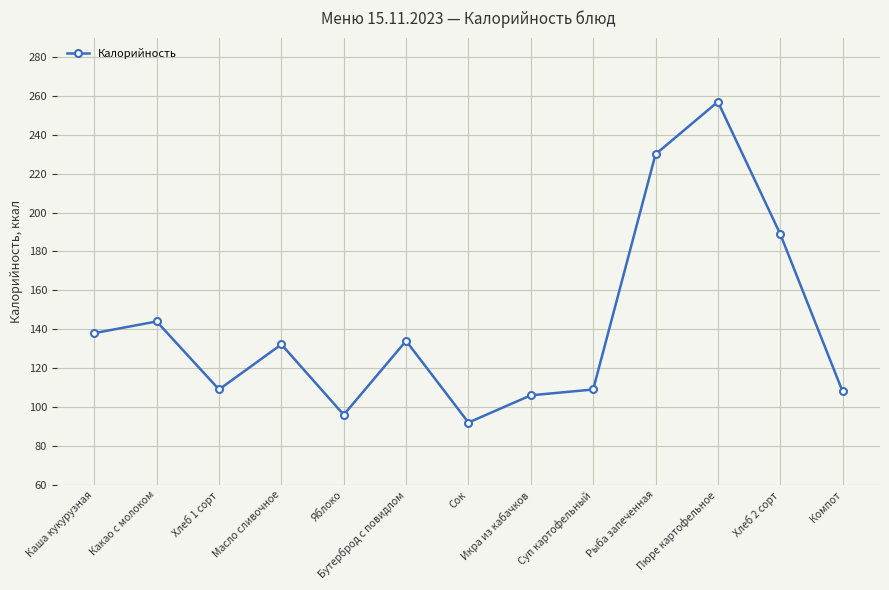

Where does the data first go above 132?

Каша кукурузная